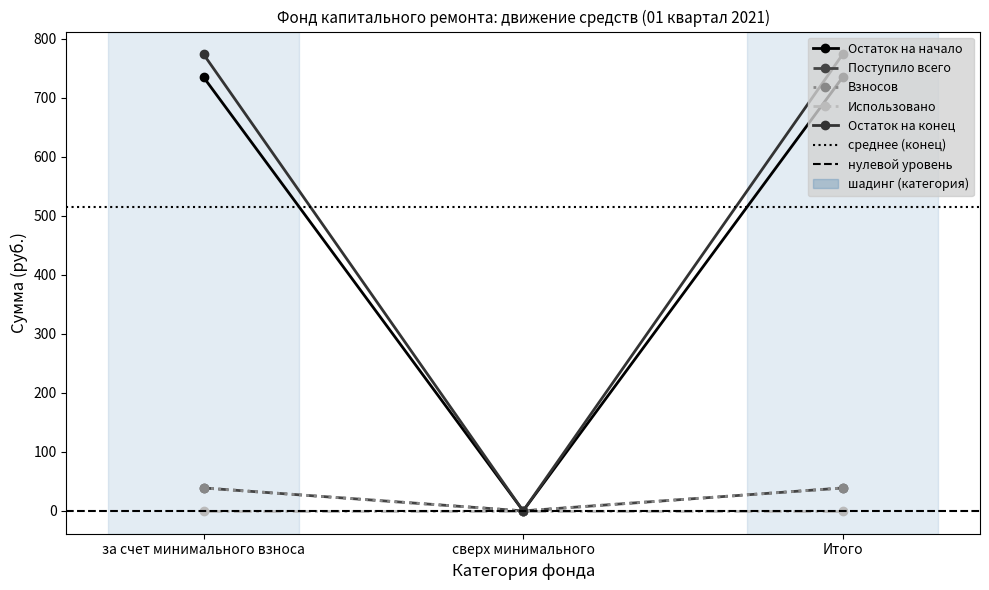

At which label does Взносов first exceed 38?

за счет минимального взноса